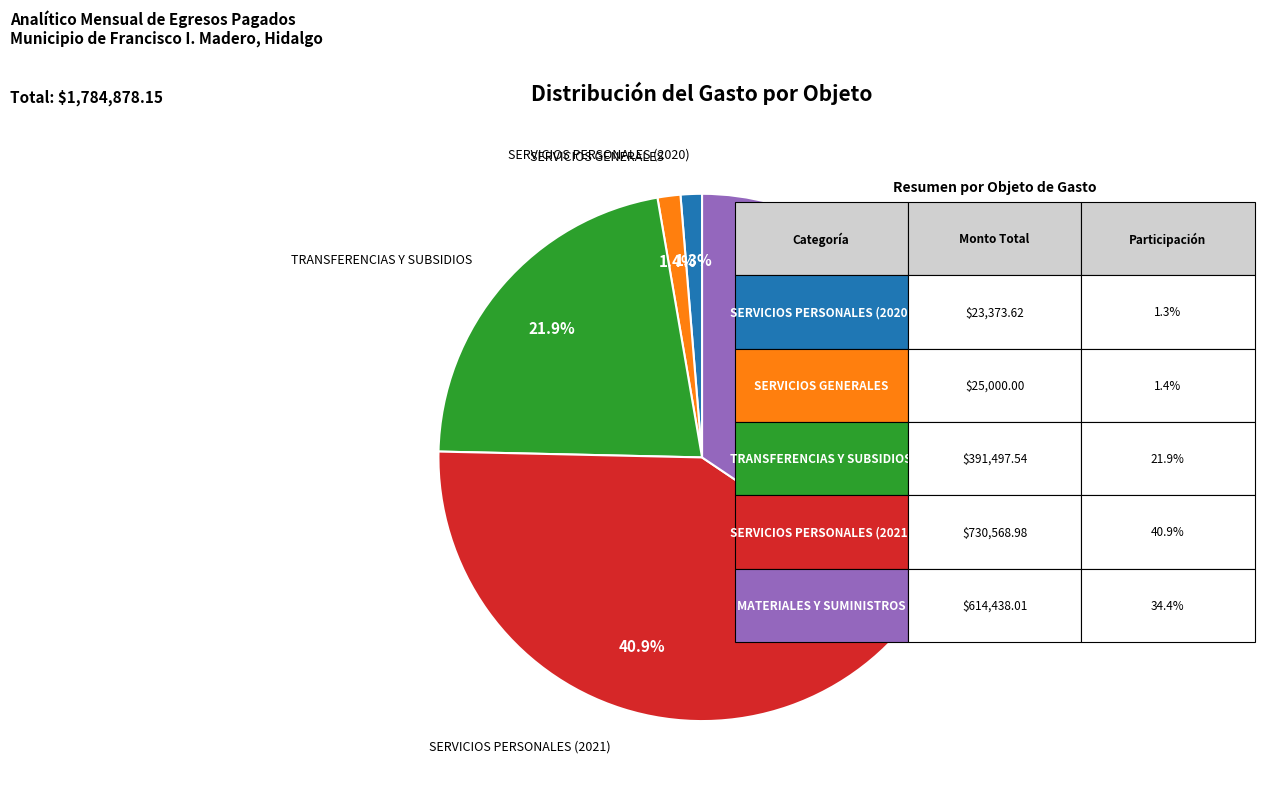

How many segments does this pie chart have?

5